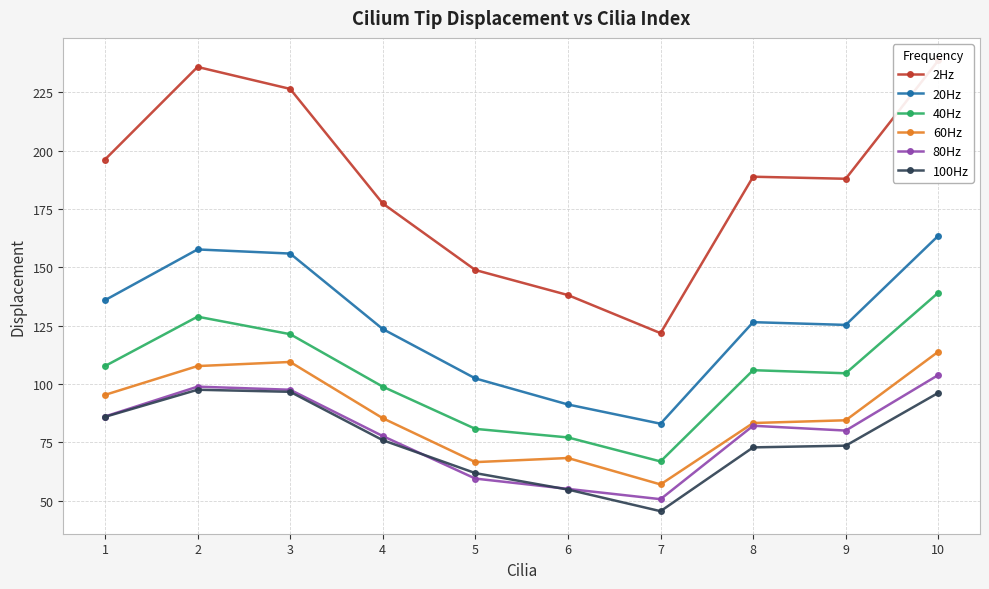

Reading left to right, list all the values displayed in this chart.

2Hz: 1=196.1	2=235.8	3=226.4	4=177.3	5=148.8	6=138.1	7=121.7	8=188.8	9=187.9	10=238.6
20Hz: 1=135.8	2=157.6	3=155.8	4=123.5	5=102.3	6=91.2	7=82.9	8=126.4	9=125.3	10=163.5
40Hz: 1=107.6	2=128.8	3=121.3	4=98.8	5=80.7	6=77.0	7=66.7	8=105.9	9=104.5	10=139.1
60Hz: 1=95.3	2=107.6	3=109.4	4=85.3	5=66.5	6=68.2	7=56.9	8=83.2	9=84.4	10=113.8
80Hz: 1=86.0	2=98.8	3=97.5	4=77.6	5=59.4	6=55.0	7=50.6	8=82.0	9=80.0	10=103.8
100Hz: 1=85.9	2=97.5	3=96.6	4=75.9	5=61.8	6=54.7	7=45.4	8=72.8	9=73.5	10=96.2